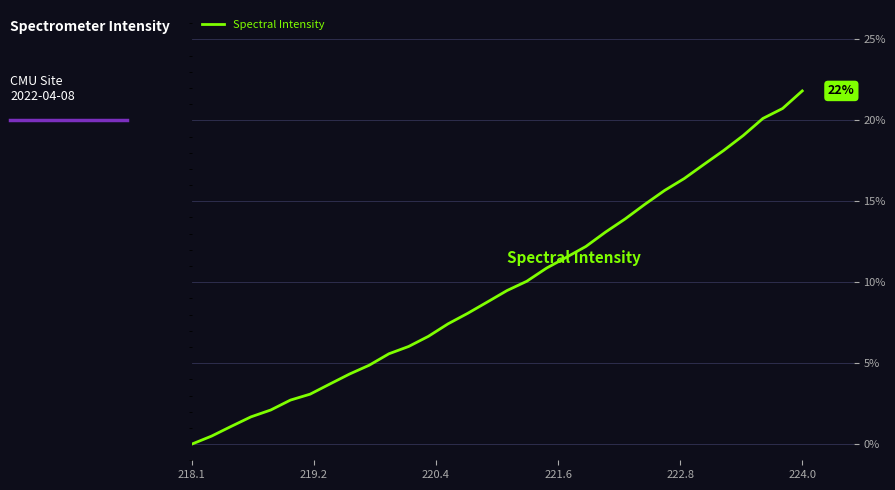

What is the maximum value shown in the chart?

21.8